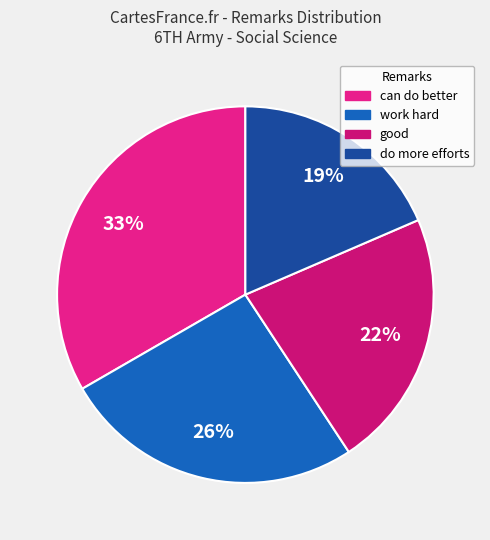

True or false: can do better accounts for 22% of the total.

False